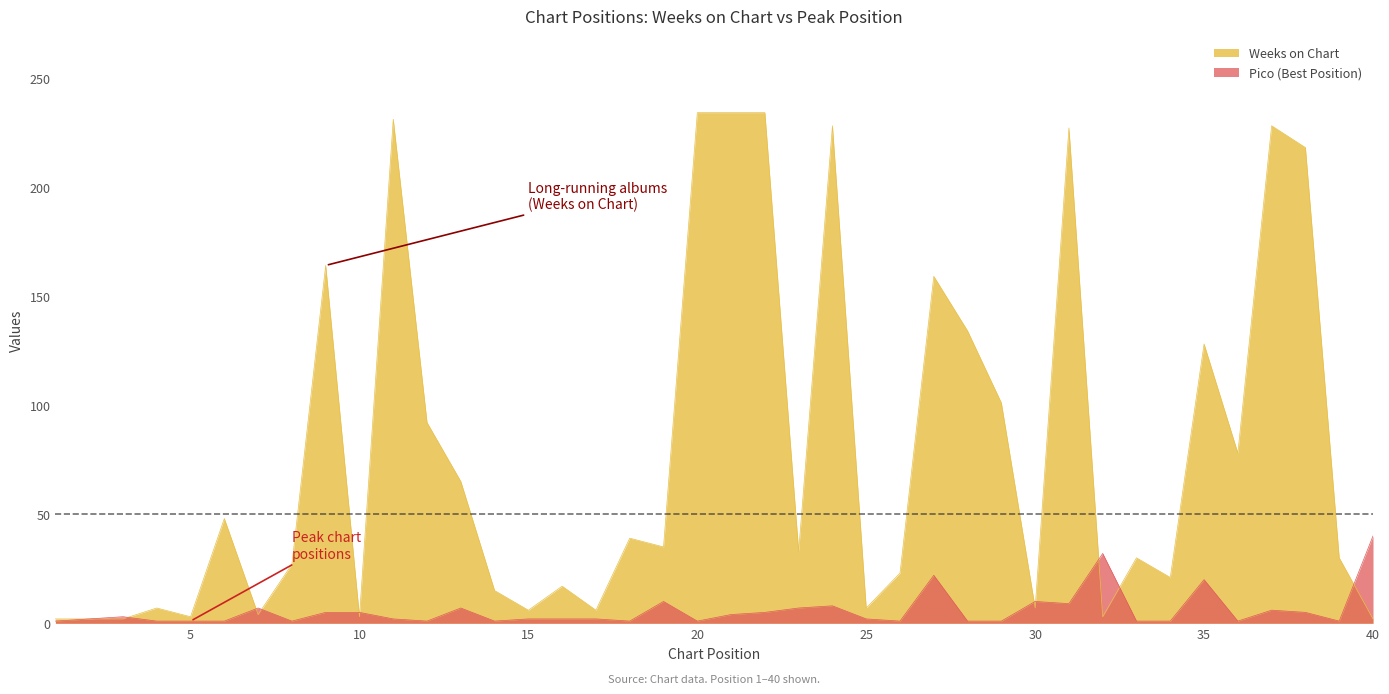

What is the sum of all Pico values?

233